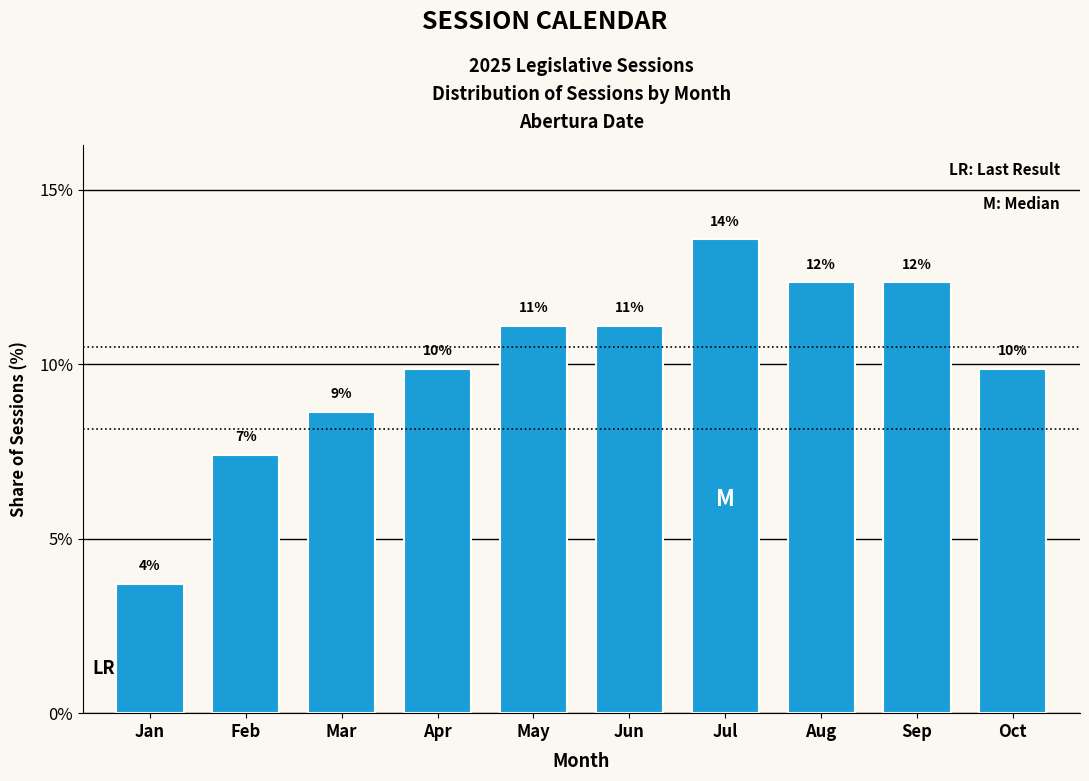

How many bars are there in total?

10